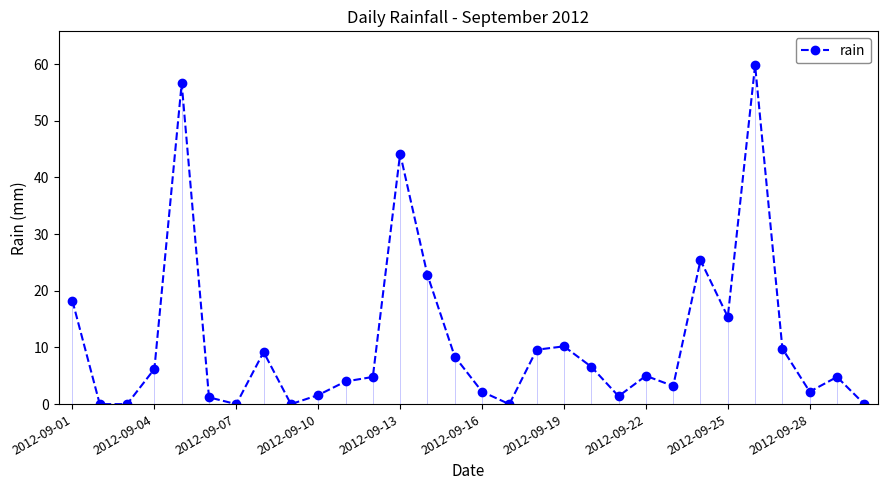

Reading left to right, extract all data points from this chart.

18.2	0.0	0.0	6.2	56.6	1.2	0.0	9.2	0.0	1.6	4.0	4.8	44.2	22.8	8.4	2.2	0.0	9.6	10.2	6.6	1.4	5.0	3.2	25.4	15.4	59.8	9.8	2.2	4.8	0.0